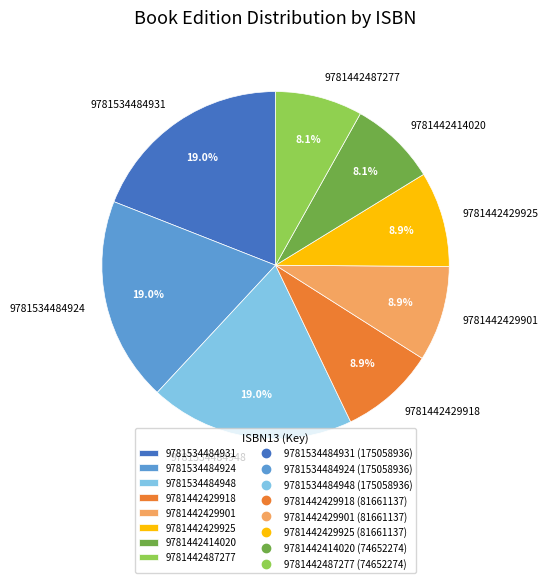

To the nearest percent, what is the difference between the largest and smallest slice percentages?

11%